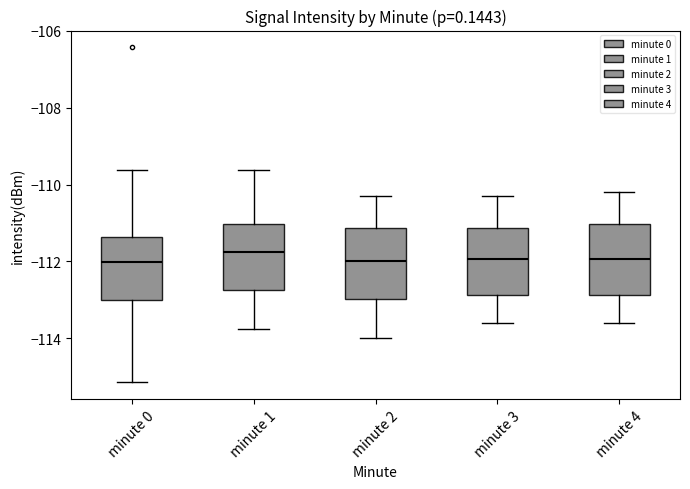

Where does the upper whisker of the box for minute 3 end on the y-axis? The values are not printed on the chart, so give them approximately, as read against the axis.

-110.2